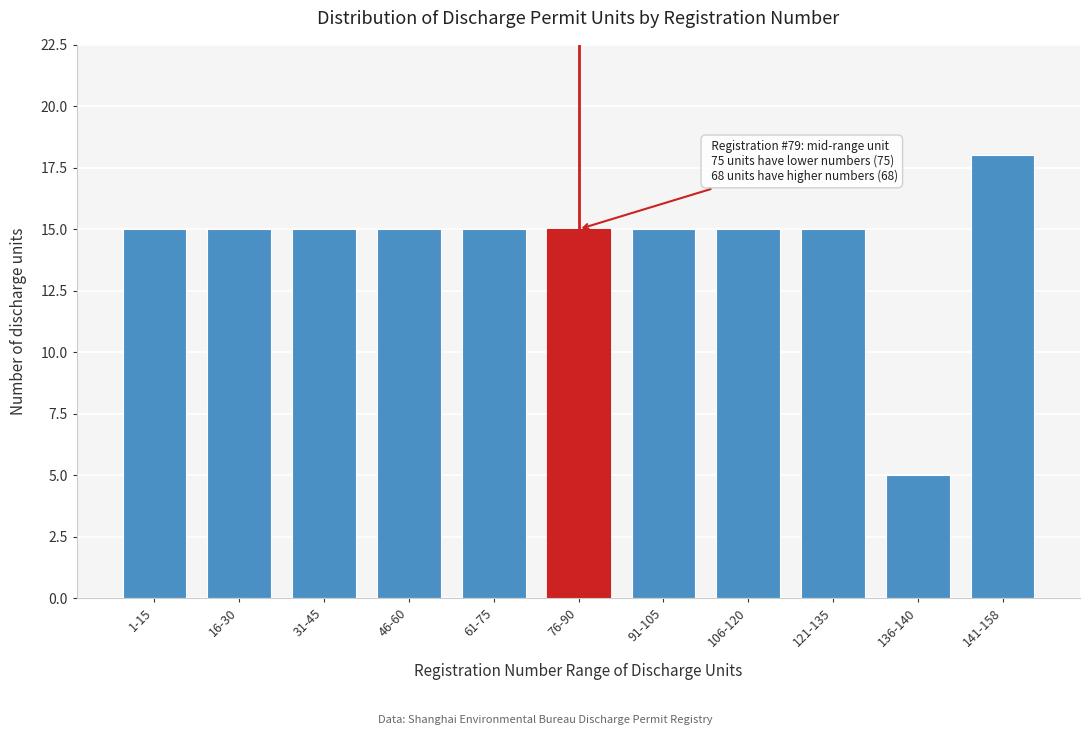

Reading left to right, what are all the values shown in this chart?

1-15=15	16-30=15	31-45=15	46-60=15	61-75=15	76-90=15	91-105=15	106-120=15	121-135=15	136-140=5	141-158=18